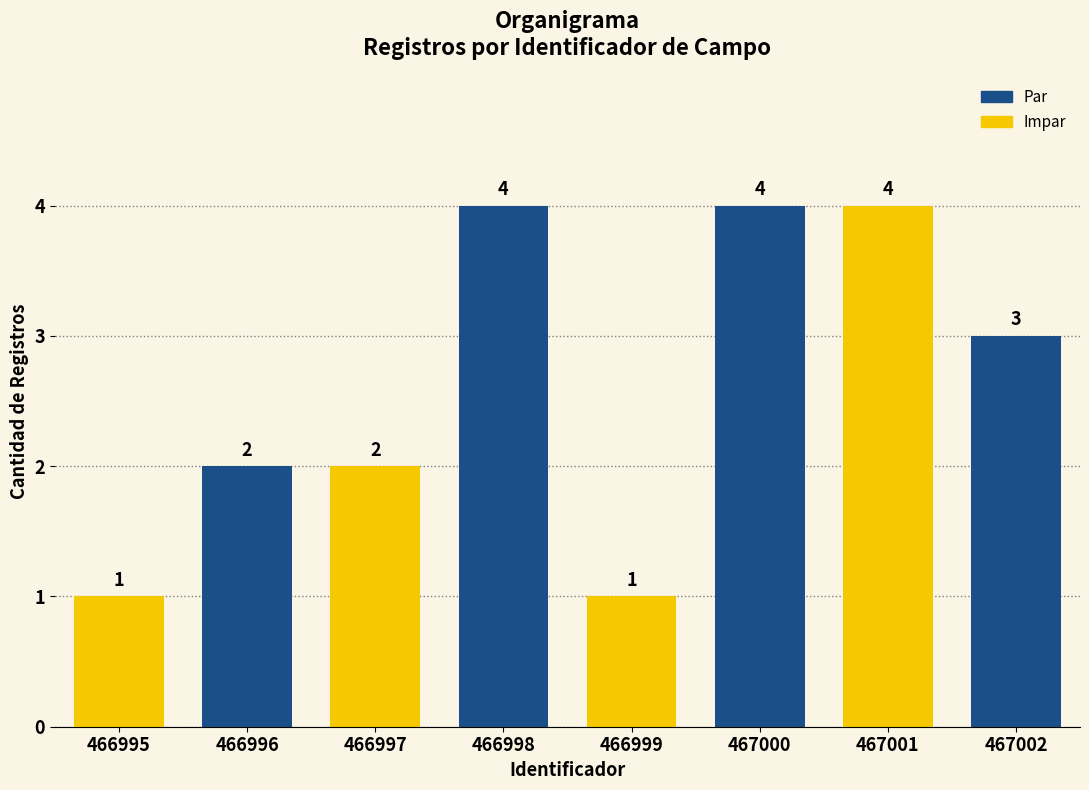

At which label does the data first exceed 3?

466998